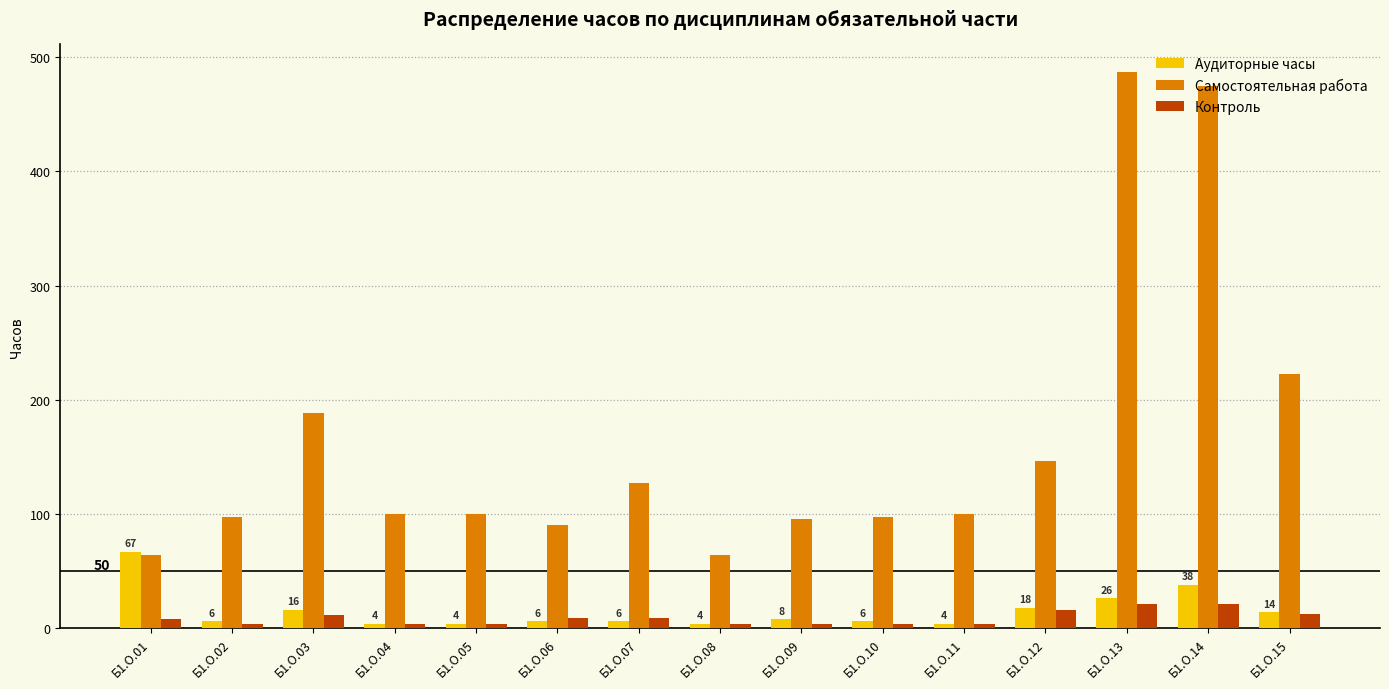

Where is Самостоятельная работа nearest to the value 275?

Б1.О.15